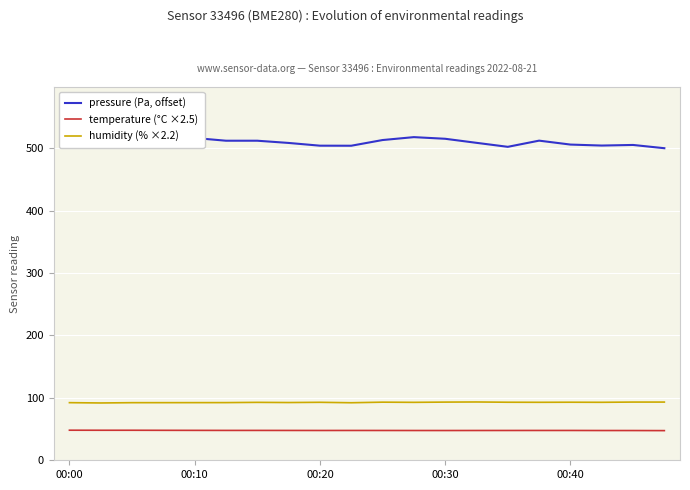

True or false: humidity (% ×2.2) and temperature (°C ×2.5) intersect in this chart.

False